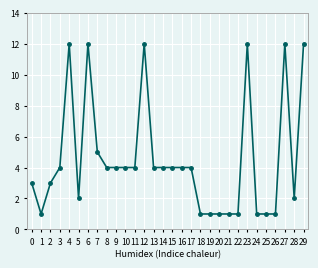

What is the value of the 2nd point from the left?

1